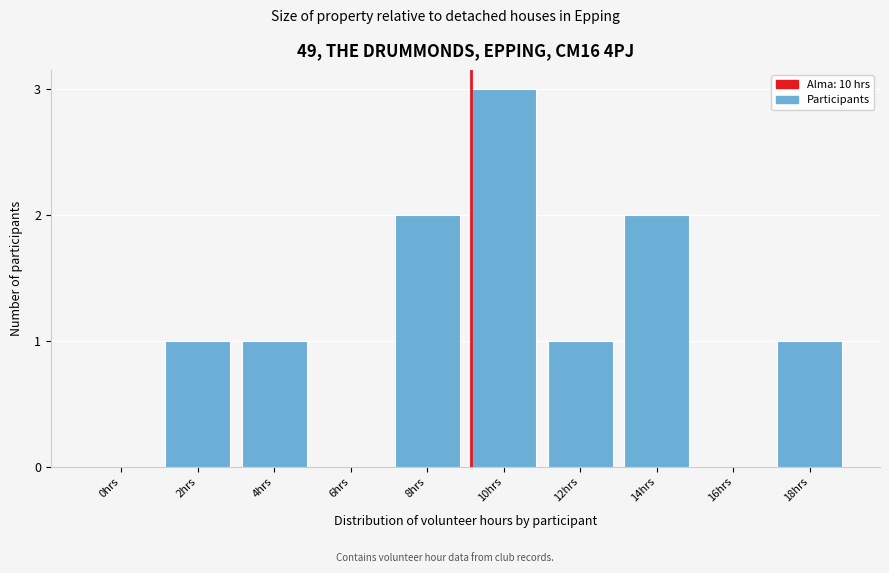

Reading left to right, what are all the values shown in this chart?

0hrs=0	2hrs=1	4hrs=1	6hrs=0	8hrs=2	10hrs=3	12hrs=1	14hrs=2	16hrs=0	18hrs=1